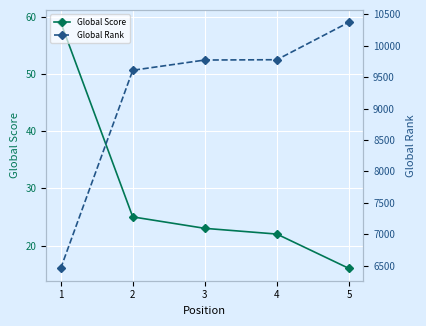

Which series has the largest range (max minus min)?

Global Rank